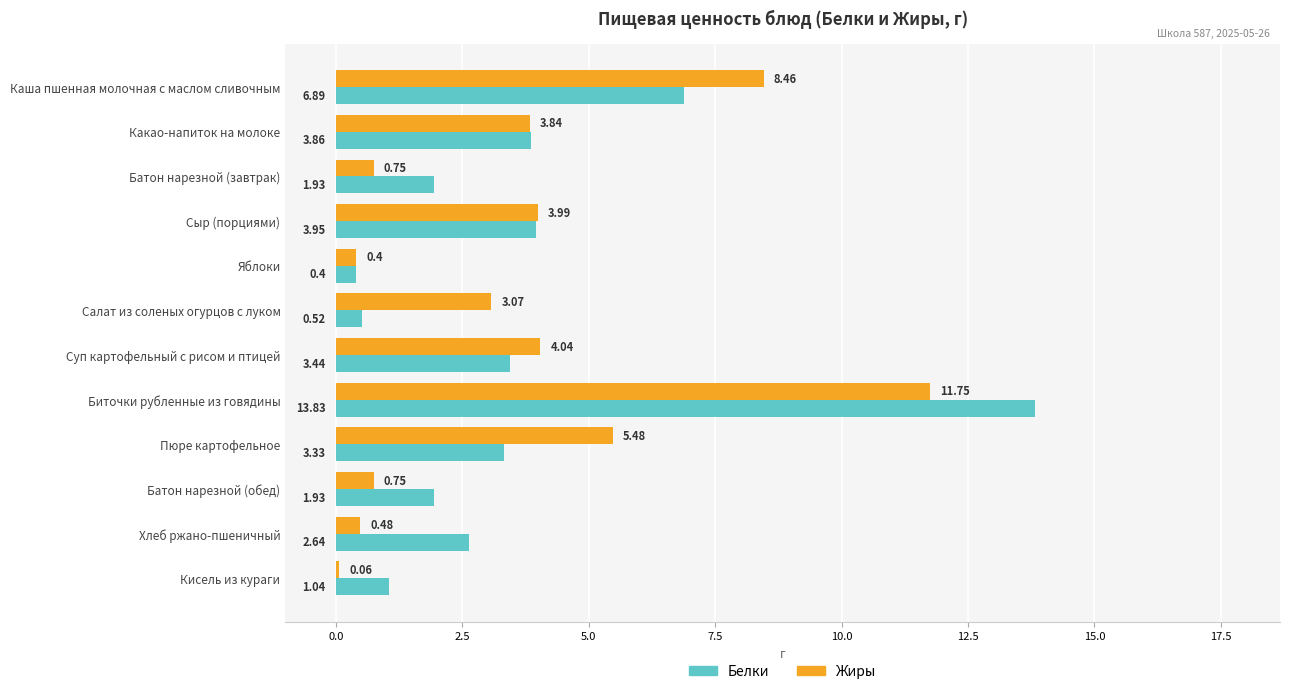

Rank the series by their average value, from highest to lowest.

Белки, Жиры